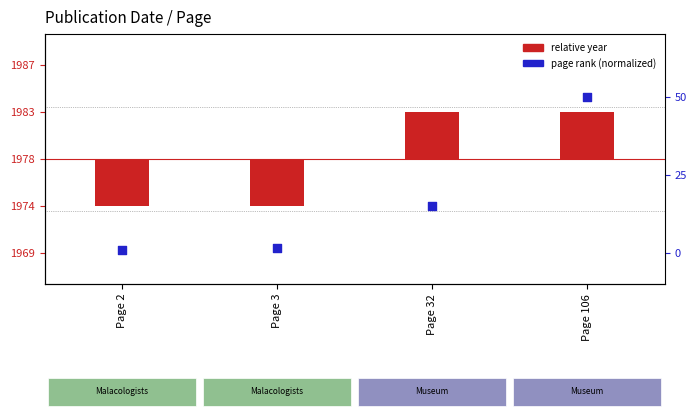

Which series has the widest spread of Y values?

relative year